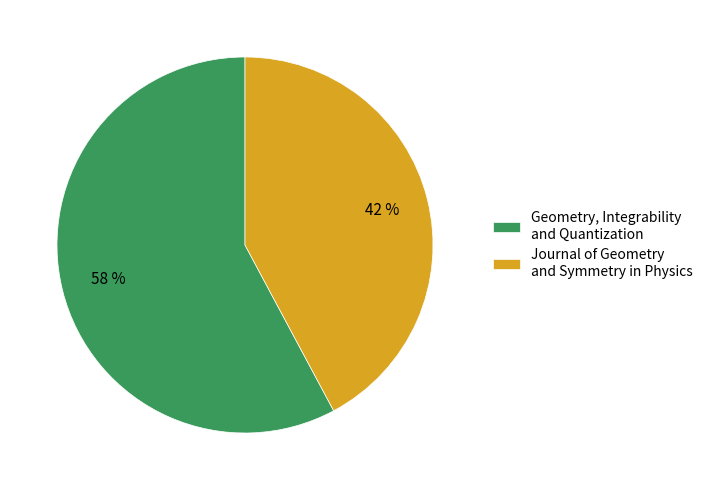

To the nearest percent, what is the combined percentage of Geometry, Integrability and Quantization and Journal of Geometry and Symmetry in Physics?

100%